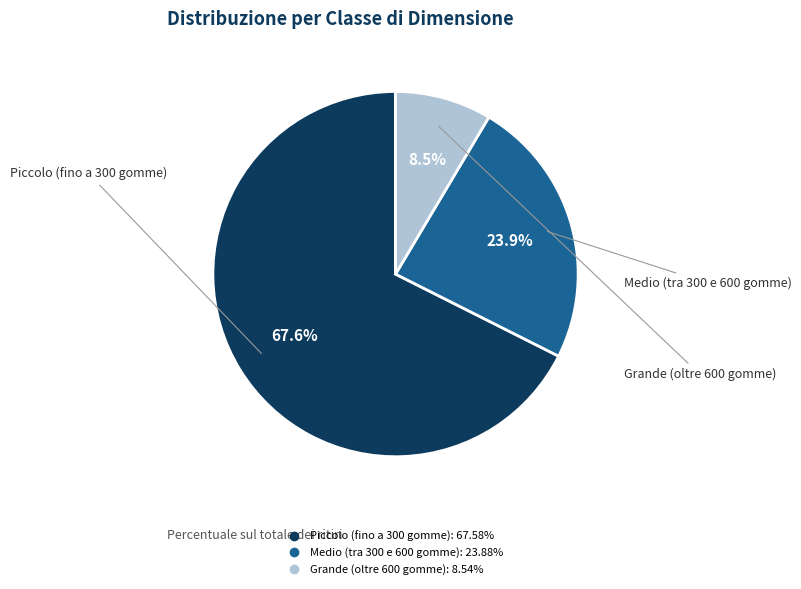

What percentage is NOT represented by Piccolo (fino a 300 gomme)?

32.4%